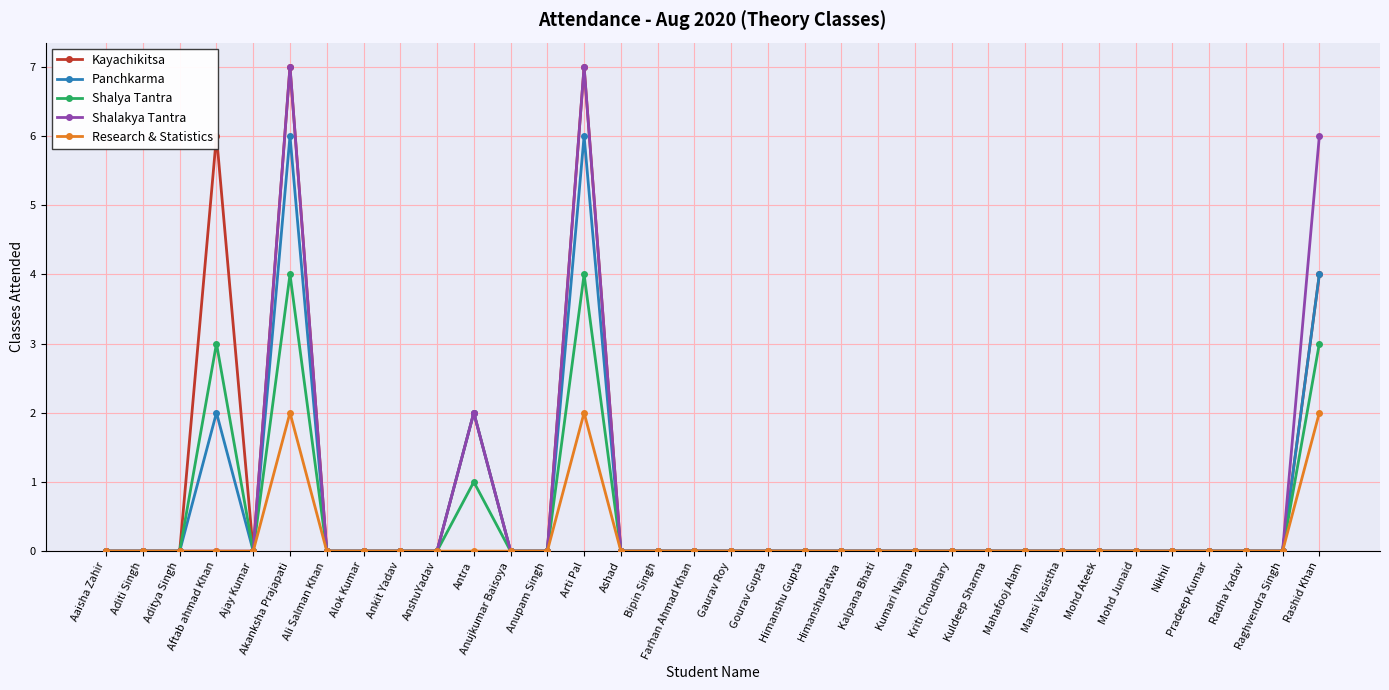

True or false: Shalya Tantra has more than 1 interior local peaks.

True